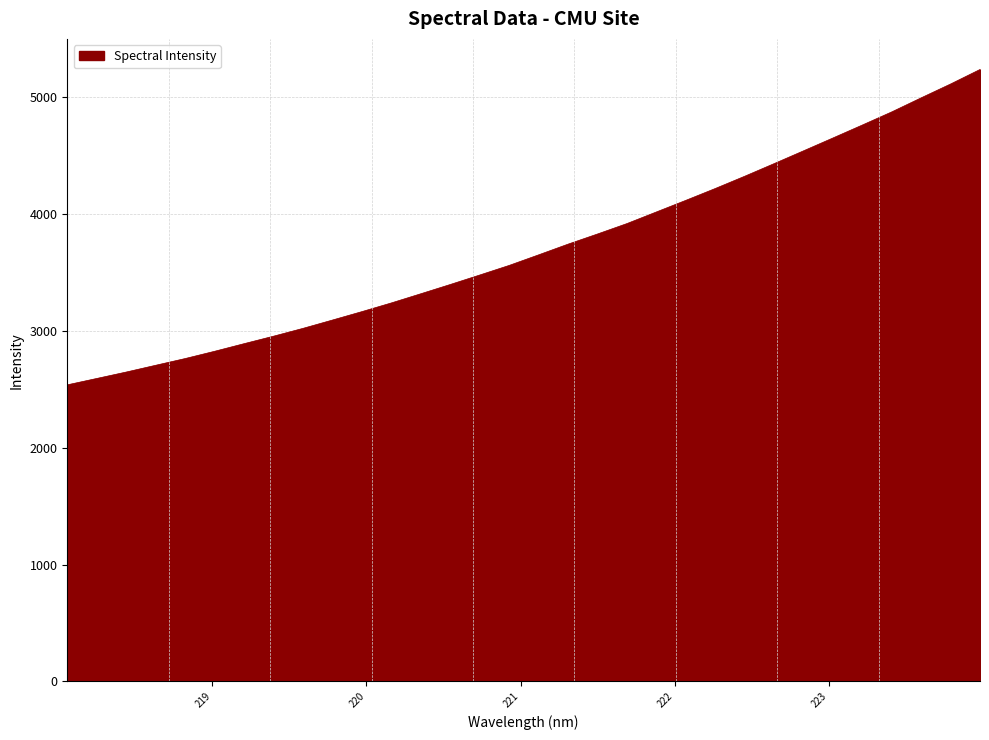

What is the greatest value displayed?

5238.5